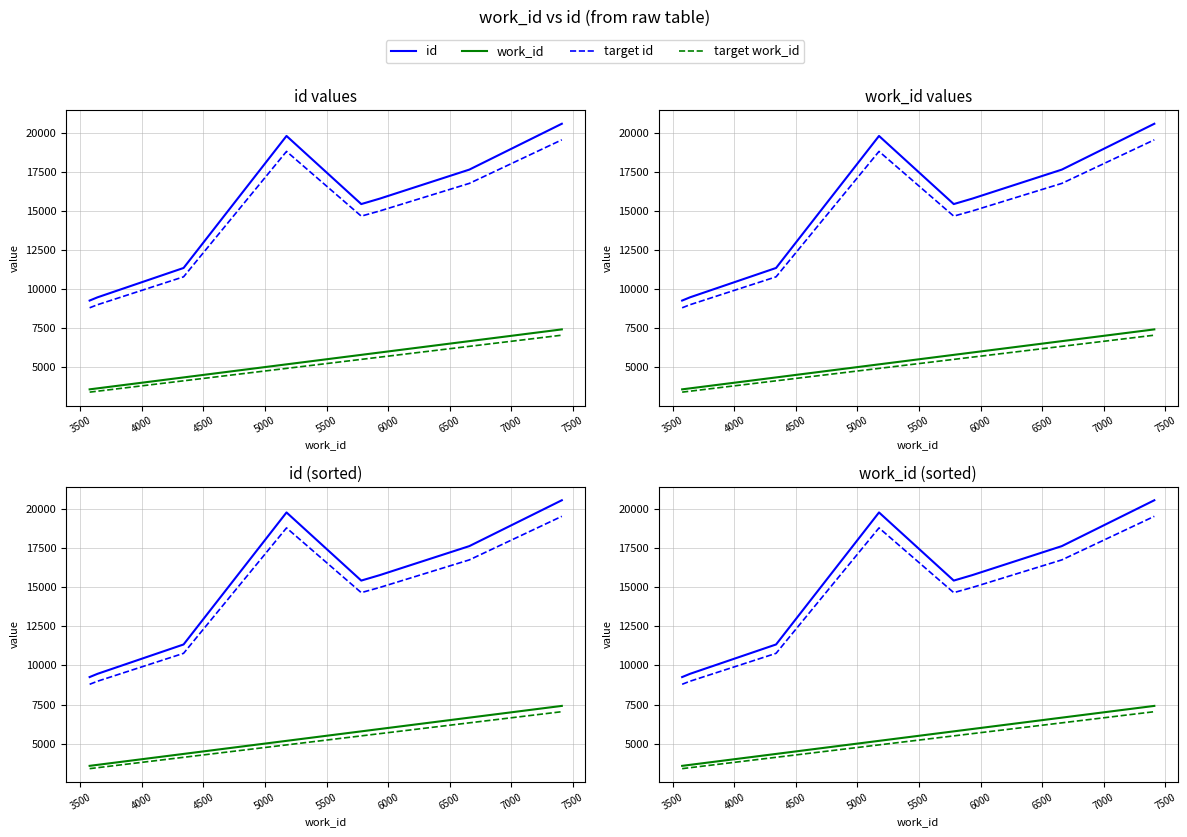

True or false: work_id and target id intersect in this chart.

False